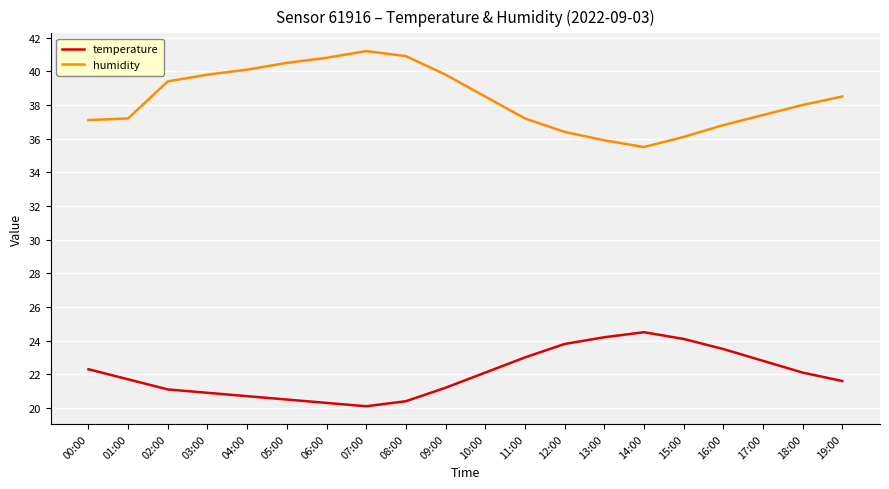

True or false: humidity and temperature intersect in this chart.

False